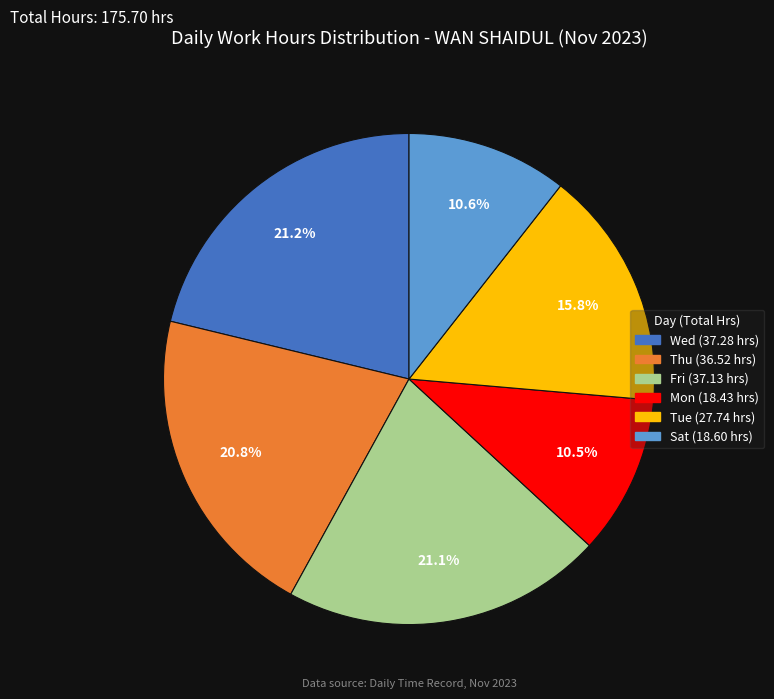

How many segments does this pie chart have?

6